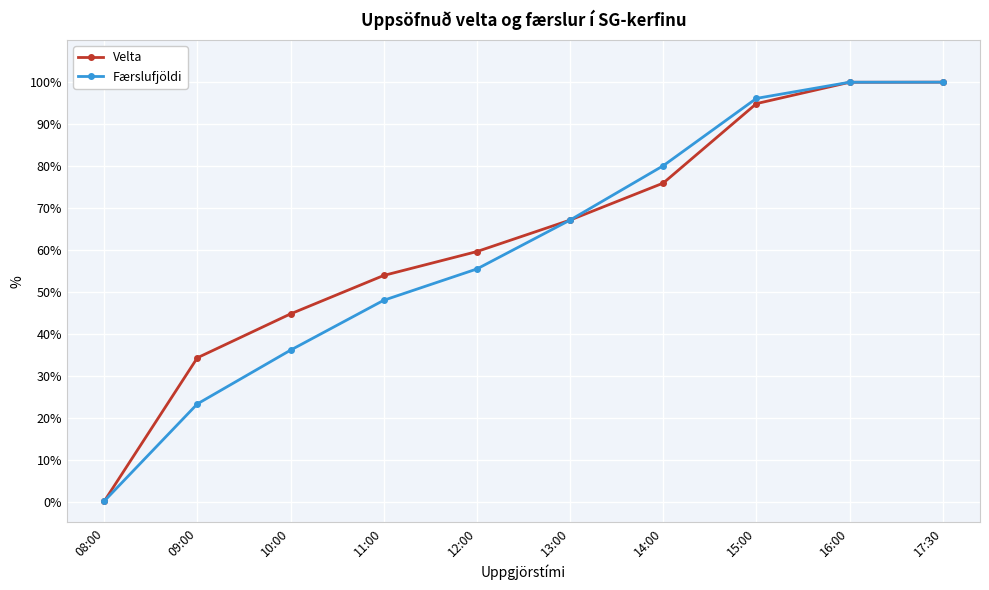

Is the value of Velta at 09:00 greater than the value of Færslufjöldi at 11:00?

No